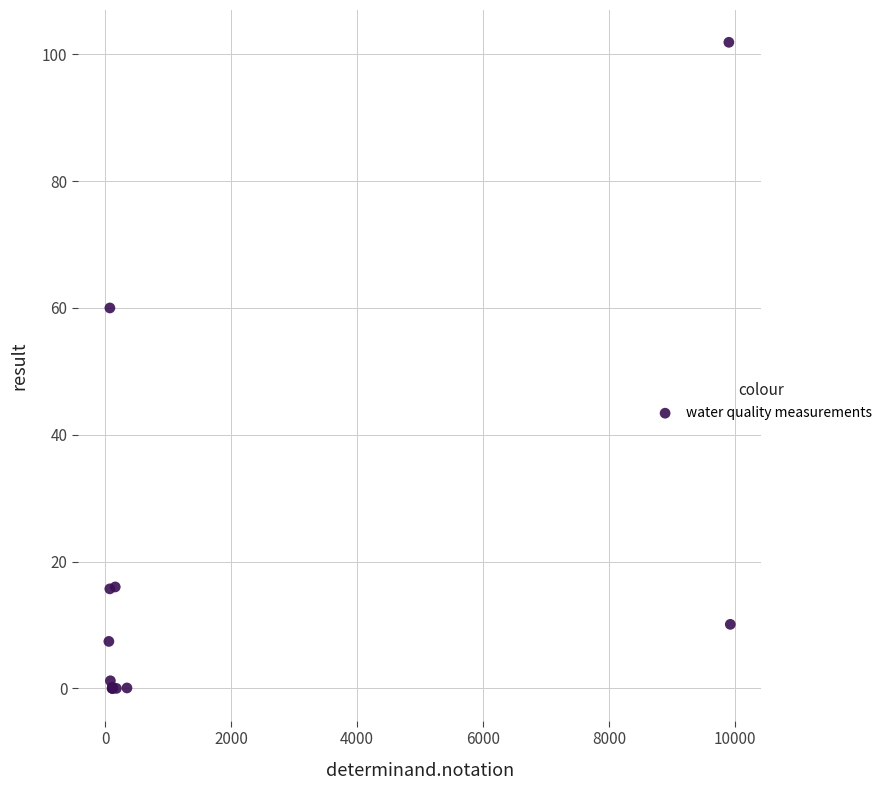

What Y value in the scatter plot is closest to 50?

60.0